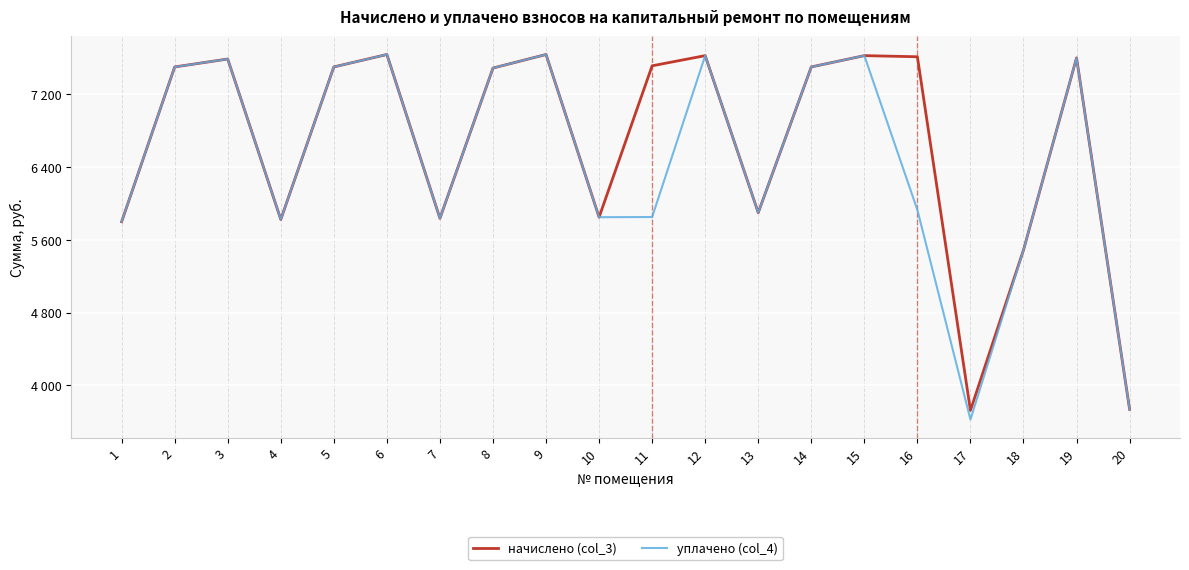

True or false: уплачено (col_4) has a value of 12221.9 at 2.

False